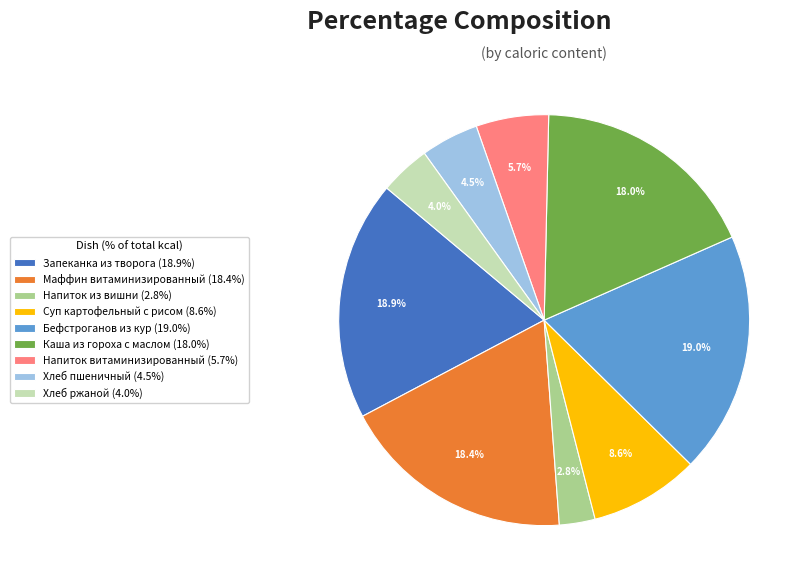

To the nearest percent, what percentage of the pie is Напиток витаминизированный?

6%